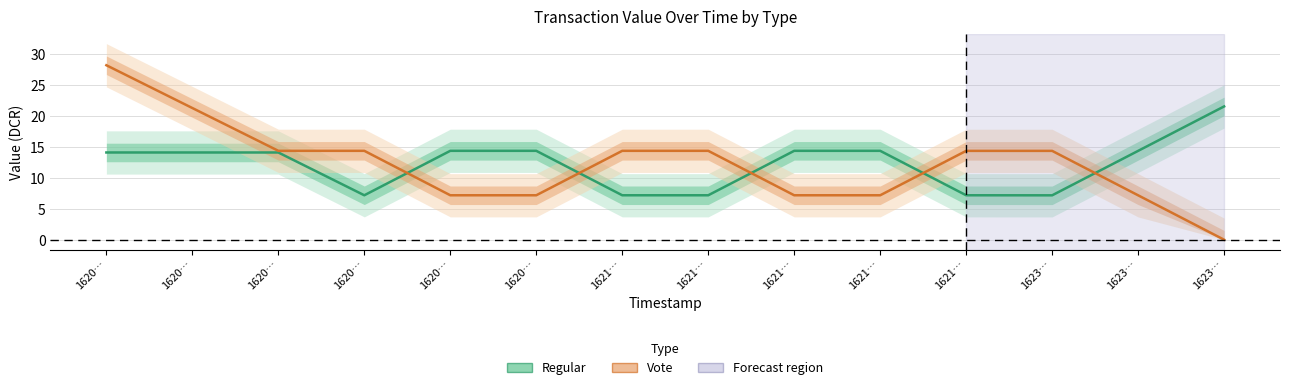

Where is the first local minimum for Regular?

1620…